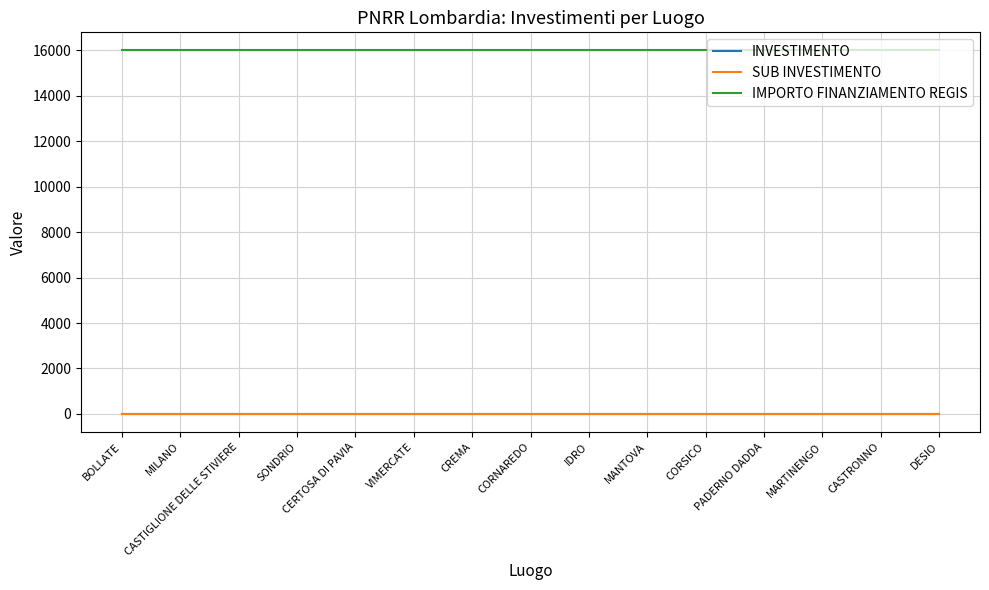

What is the minimum value shown in the chart?

3.2